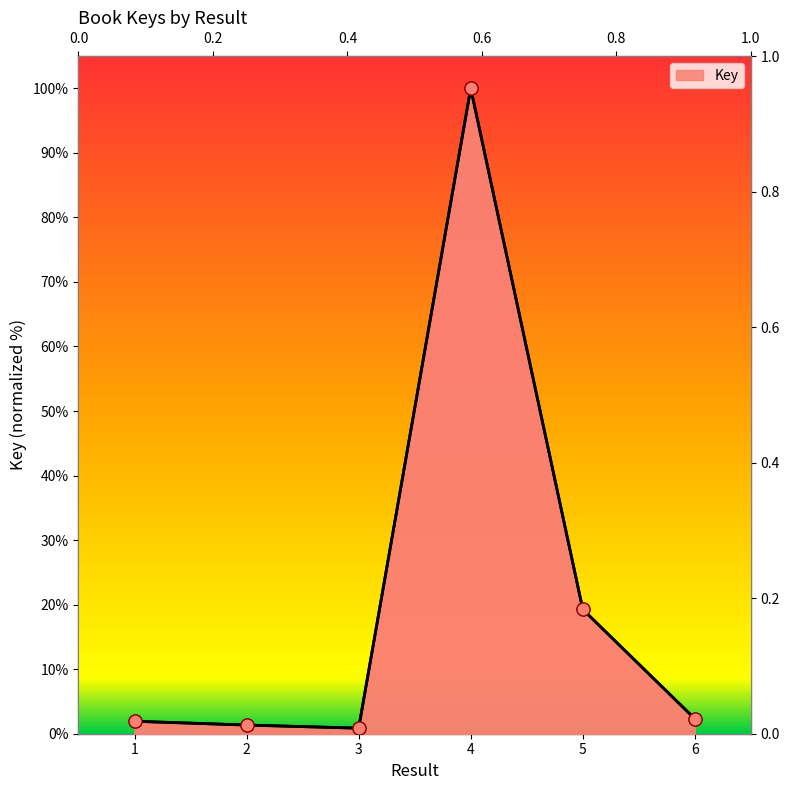

What is the change in value from 5 to 6?

-17.0